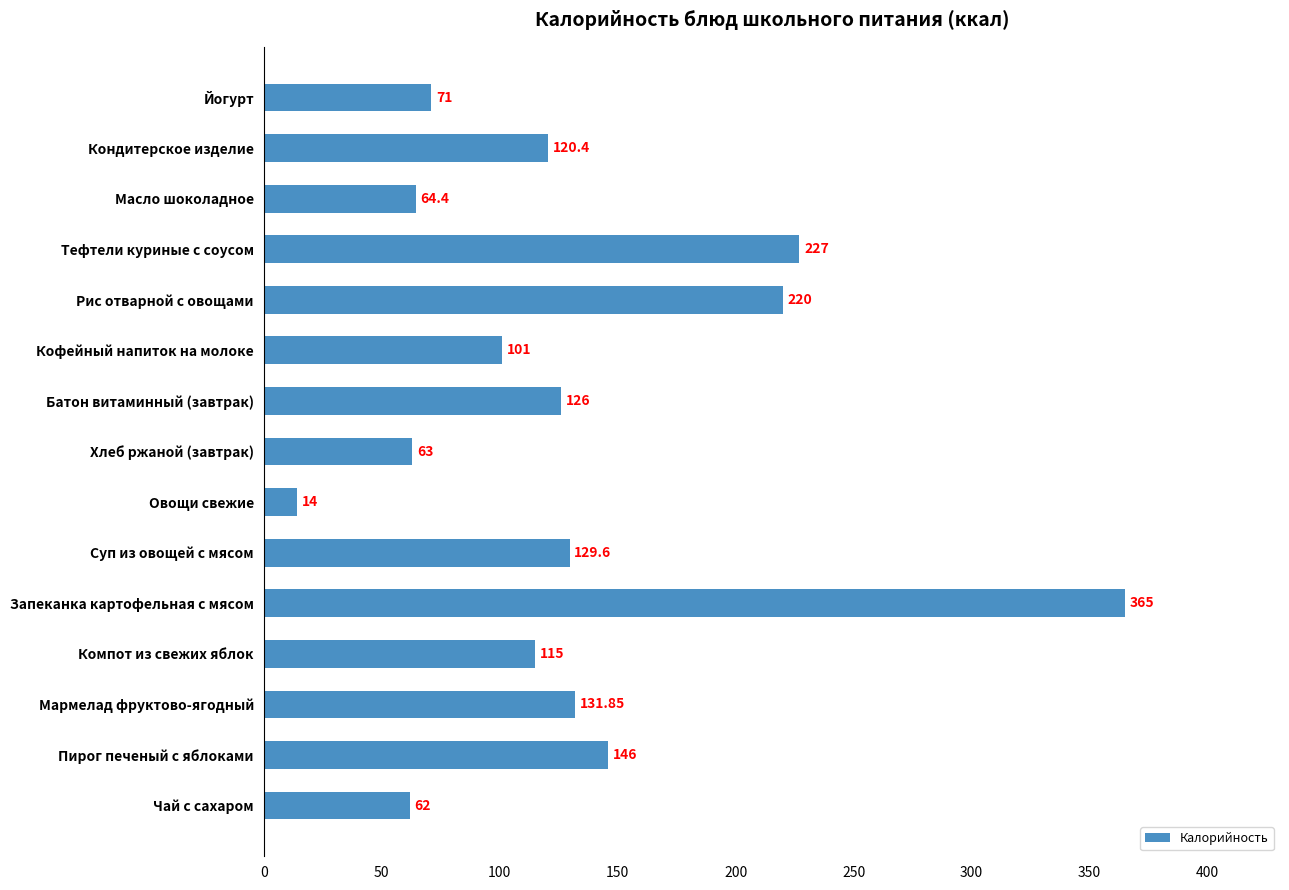

What is the label of the 12th bar from the top?

Компот из свежих яблок